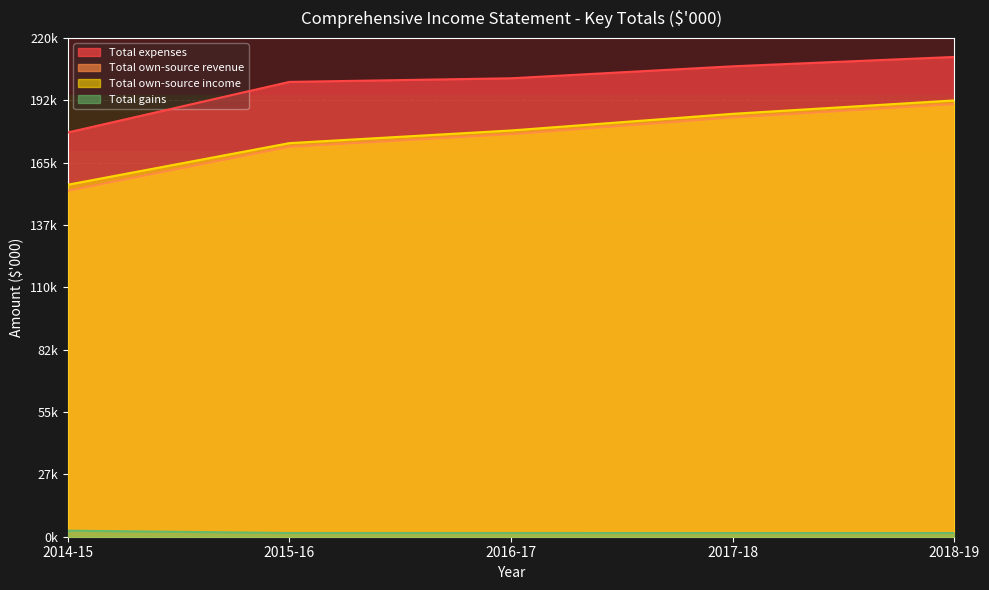

The Total own-source income series shows 155249 at 2014-15. True or false?

True